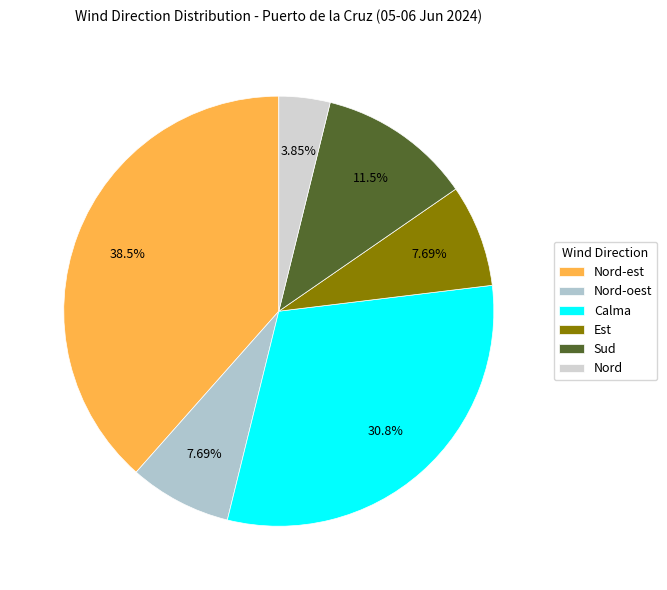

Rank the categories by value from lowest to highest.

Nord, Nord-oest, Est, Sud, Calma, Nord-est